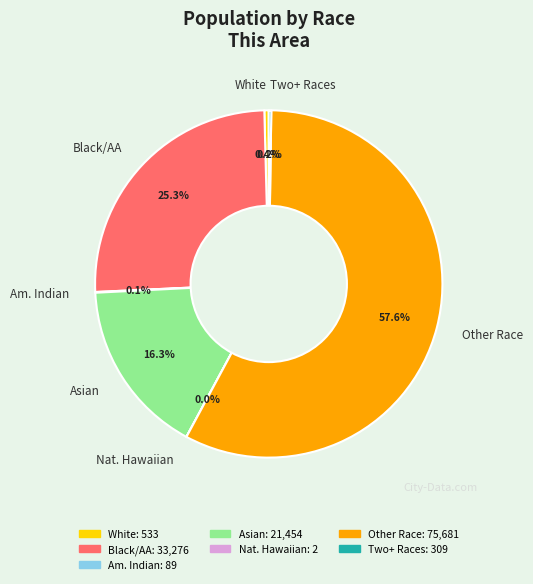

Which slice is the largest?

Other Race